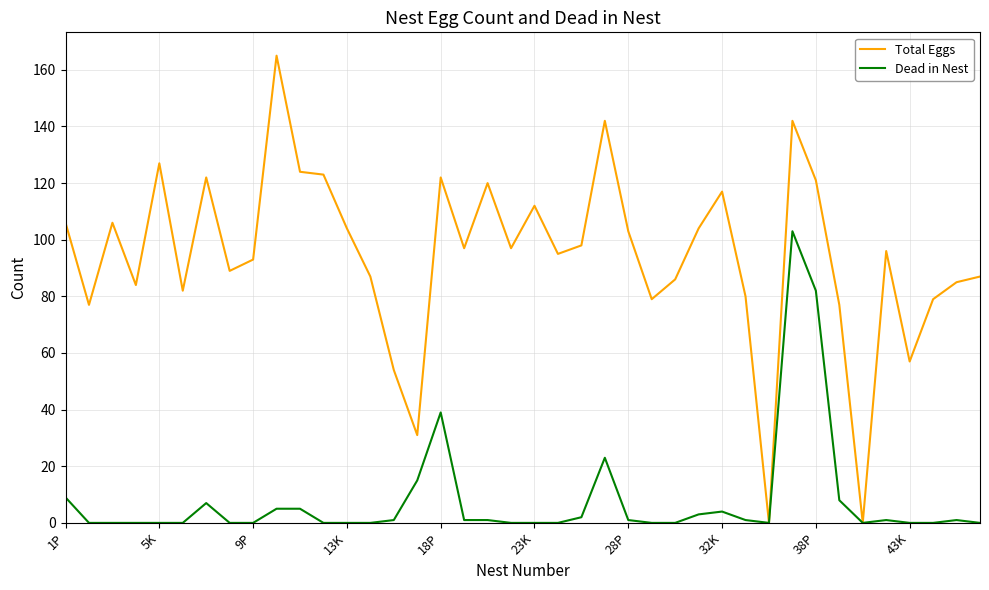

Rank the series by their average value, from lowest to highest.

Dead in Nest, Total Eggs